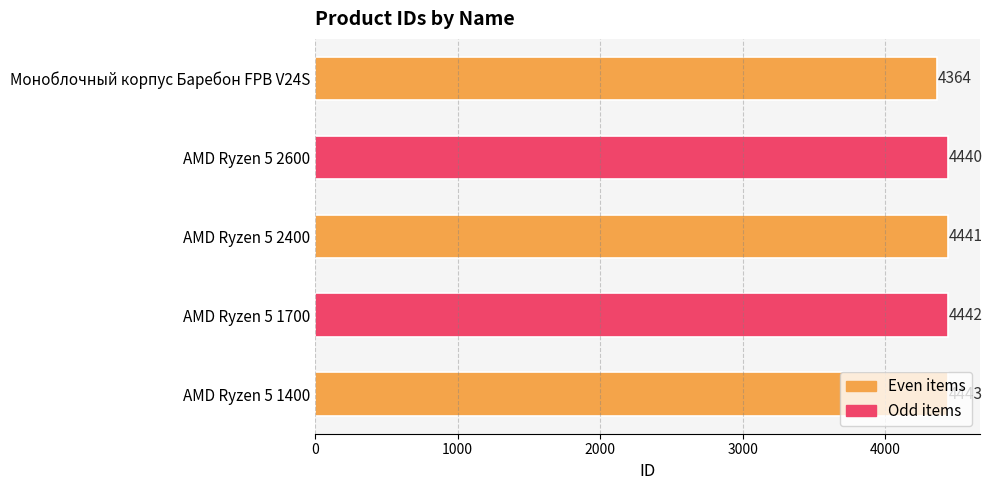

What is the average value?

4426